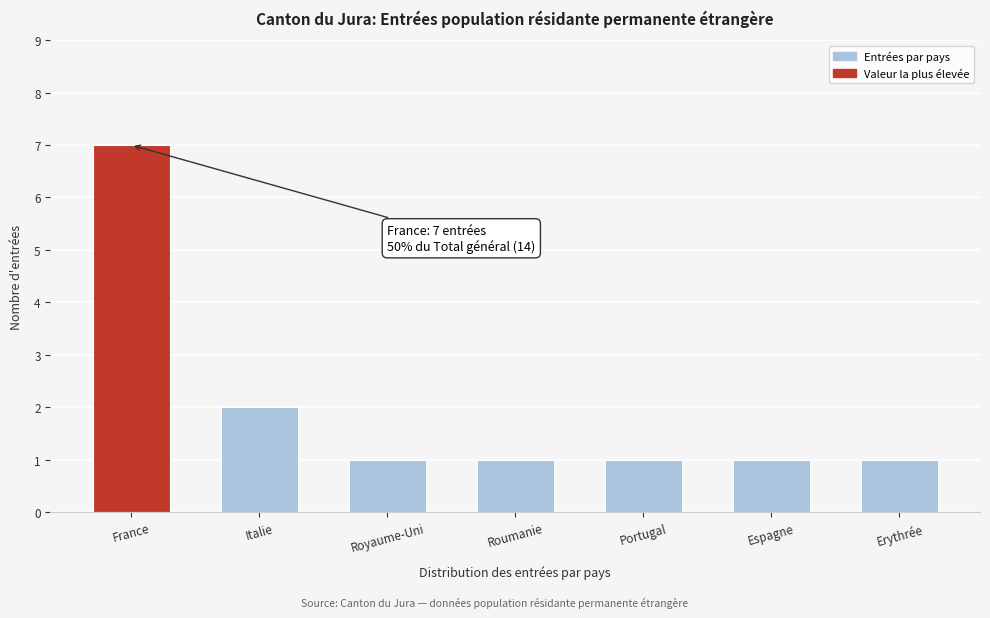

Reading left to right, list all the values displayed in this chart.

7	2	1	1	1	1	1